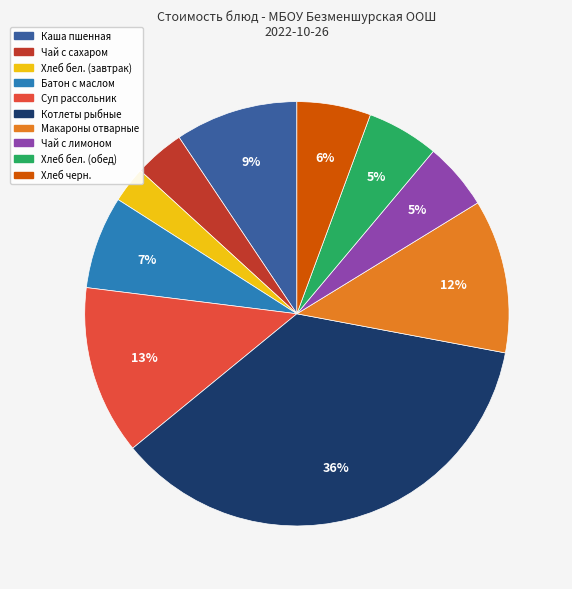

Combined, do Хлеб бел. (обед) and Суп рассольник account for over 50%?

No